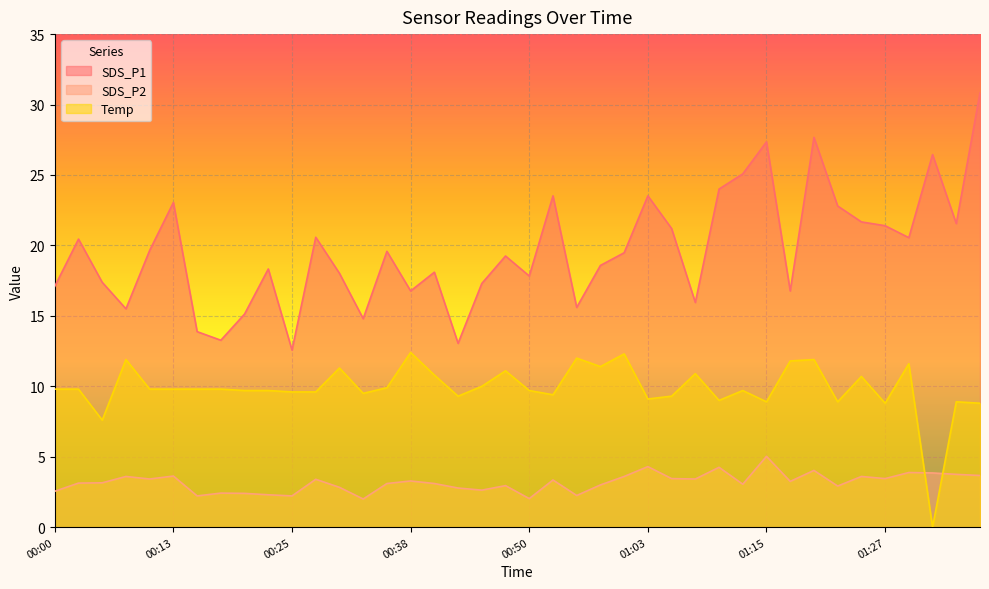

List the series in order of their overall mean, lowest first.

SDS_P2, Temp, SDS_P1